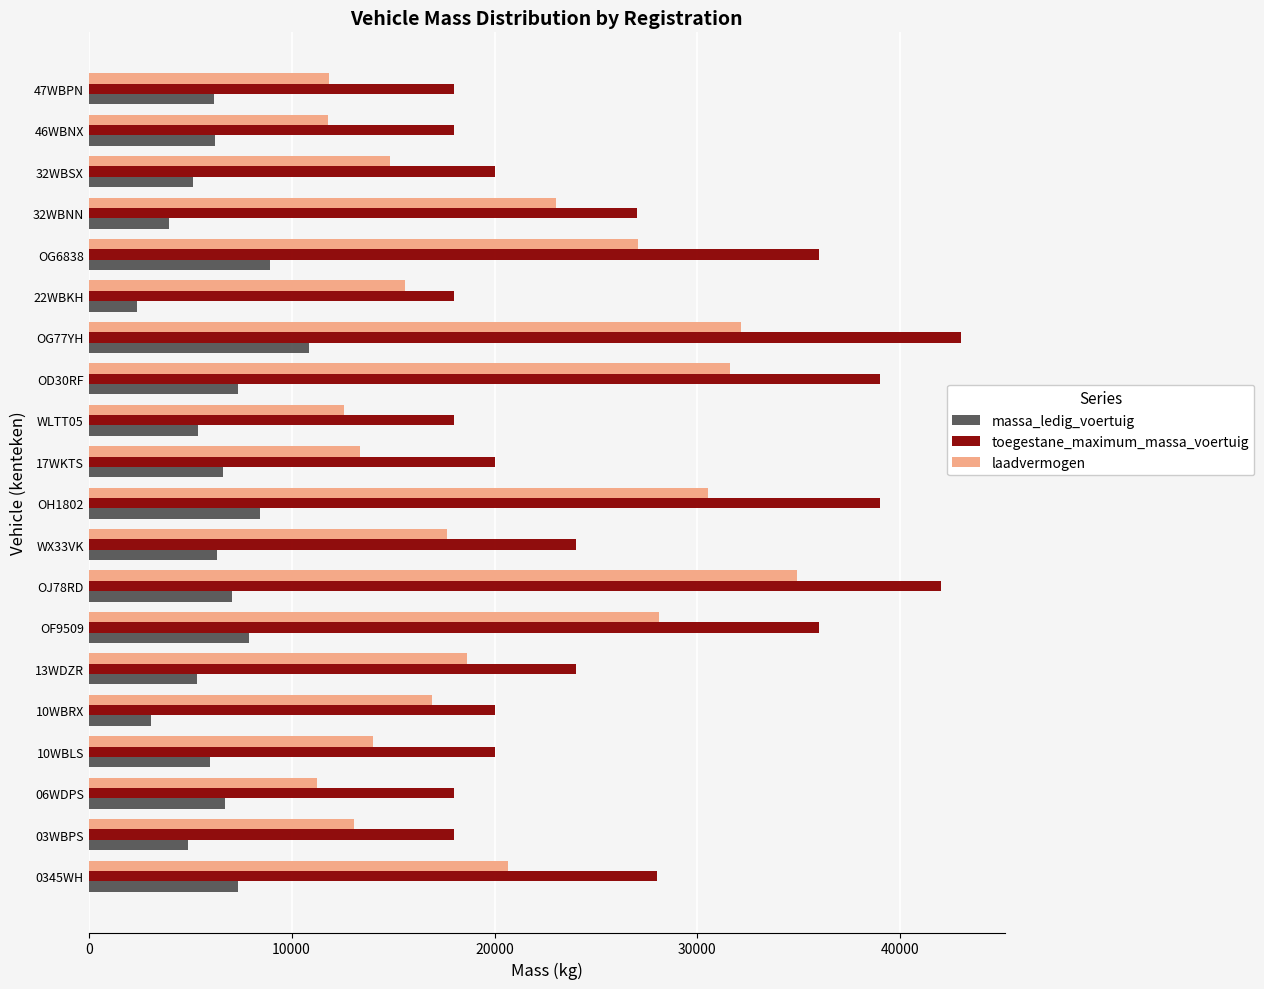

What is the difference between the maximum and minimum values in the massa_ledig_voertuig series?

8460